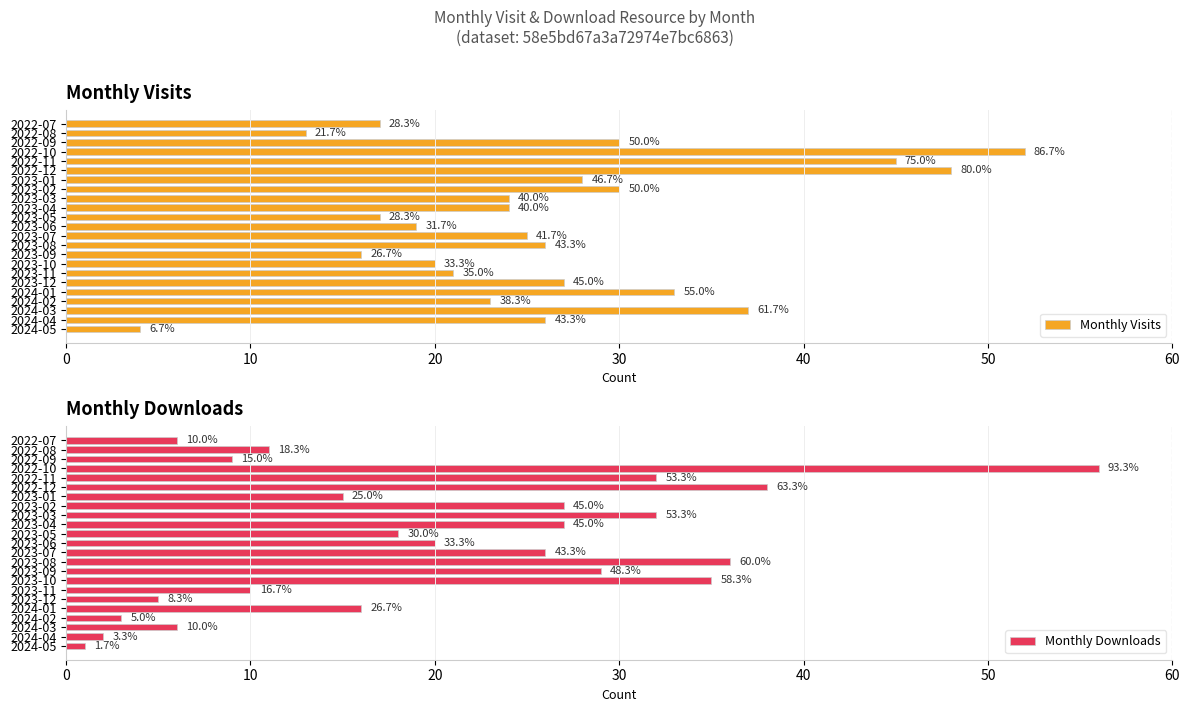

Between 2022-07 and 2023-01, which is larger?

2023-01